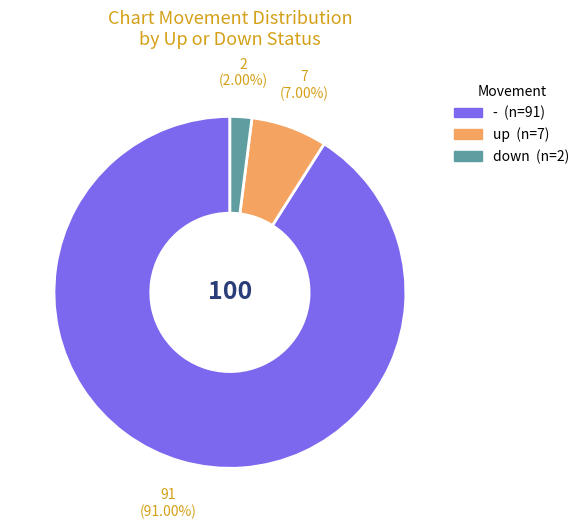

Count the number of slices in the pie.

3